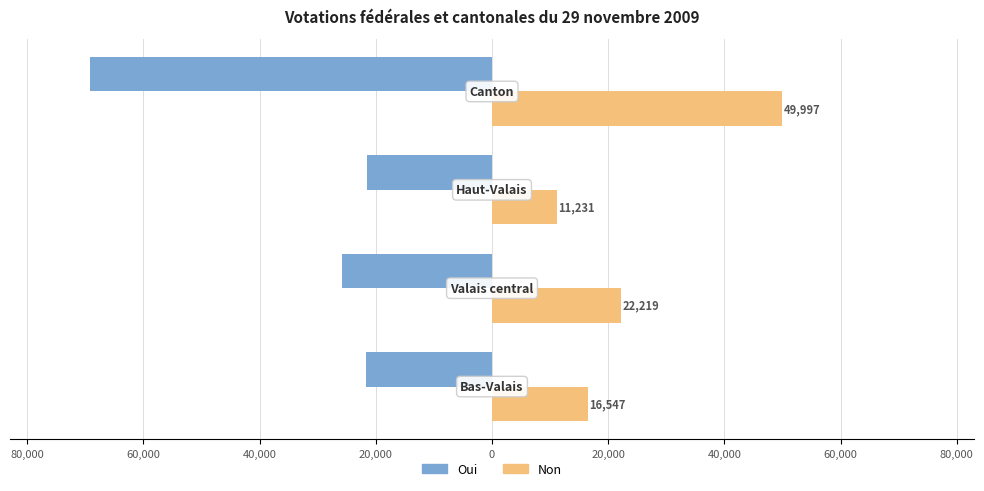

List the series in order of their overall mean, lowest first.

Oui, Non